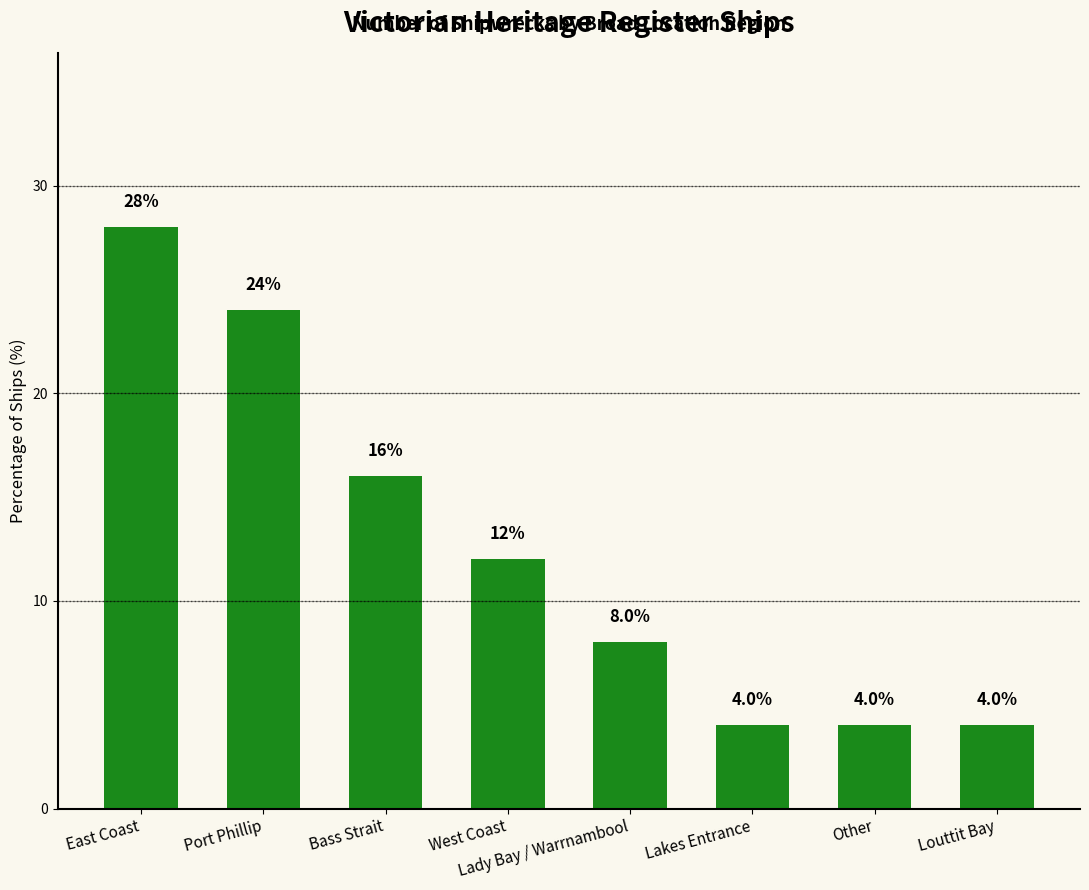

The chart shows a value of 2.4 at Lady Bay / Warrnambool. True or false?

False